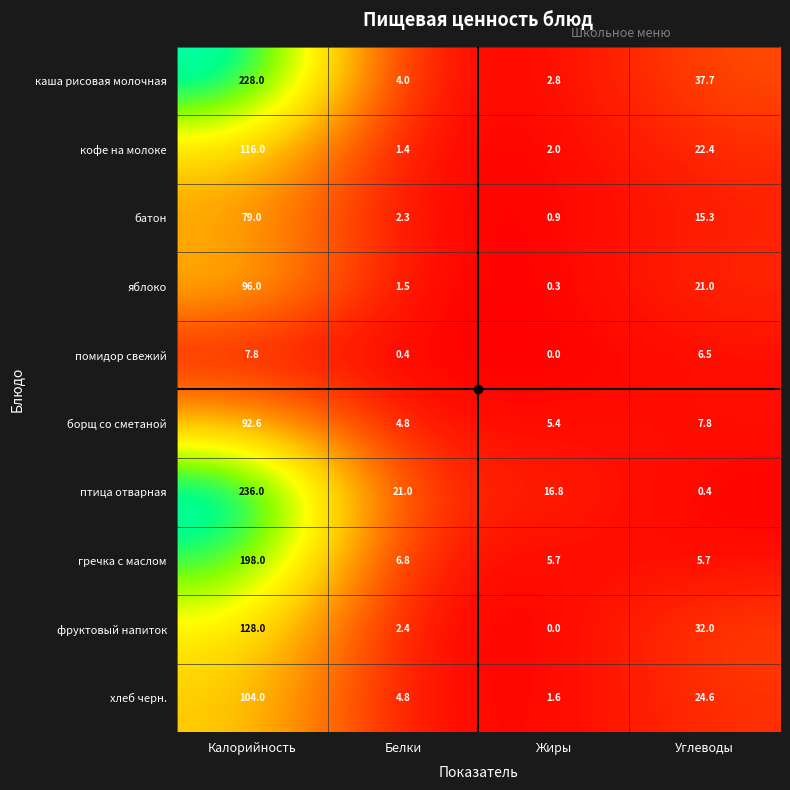

What is the minimum value for батон?

0.9